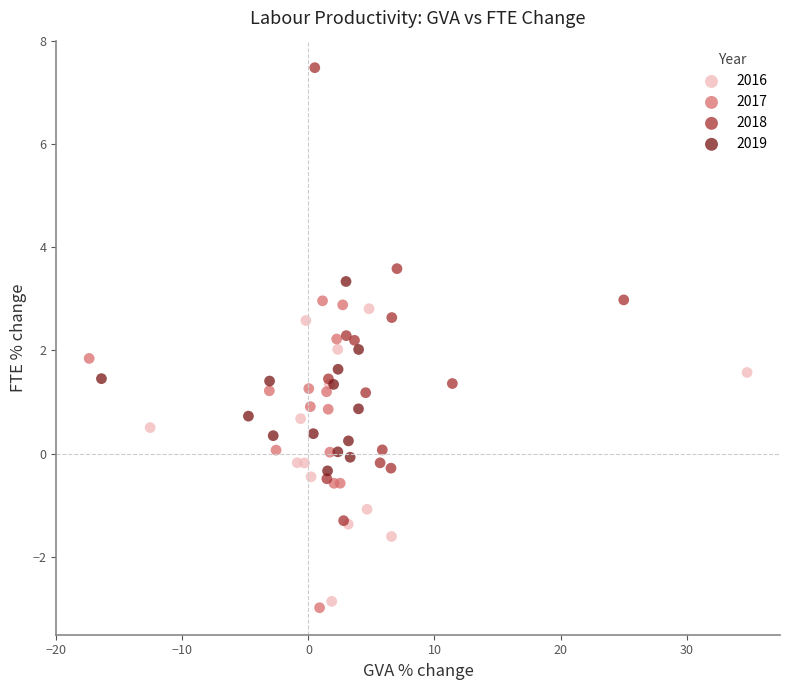

Which series has the largest Y range (max minus min)?

2018